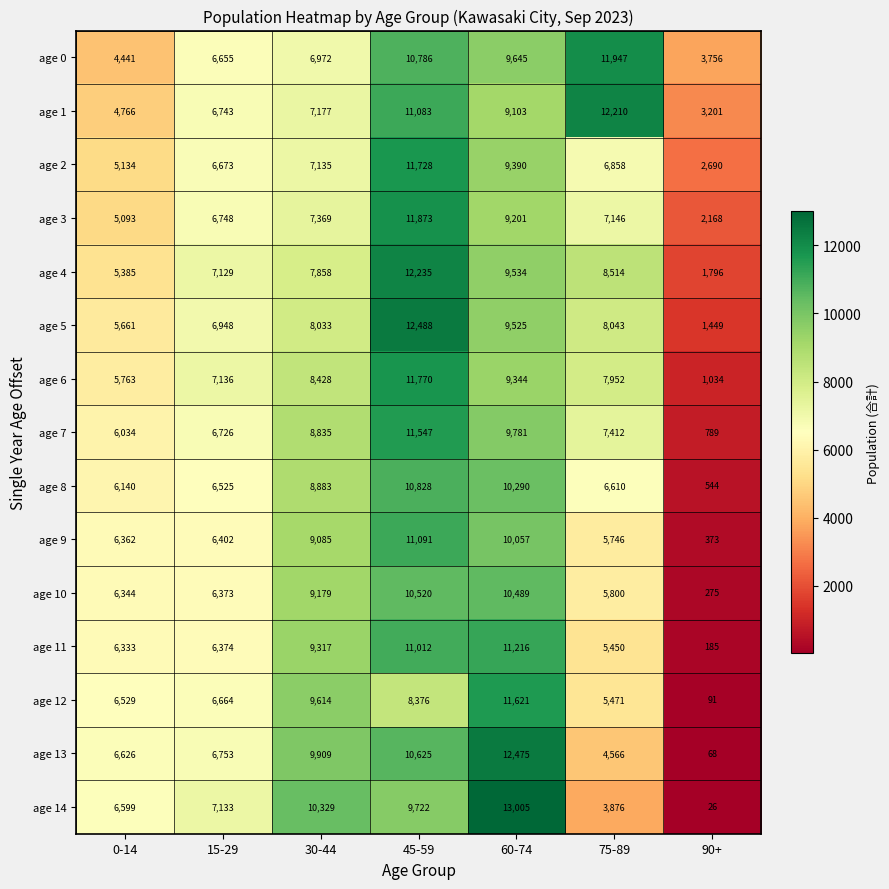

Which series changed the most between 0-14 and 90+?

age 14